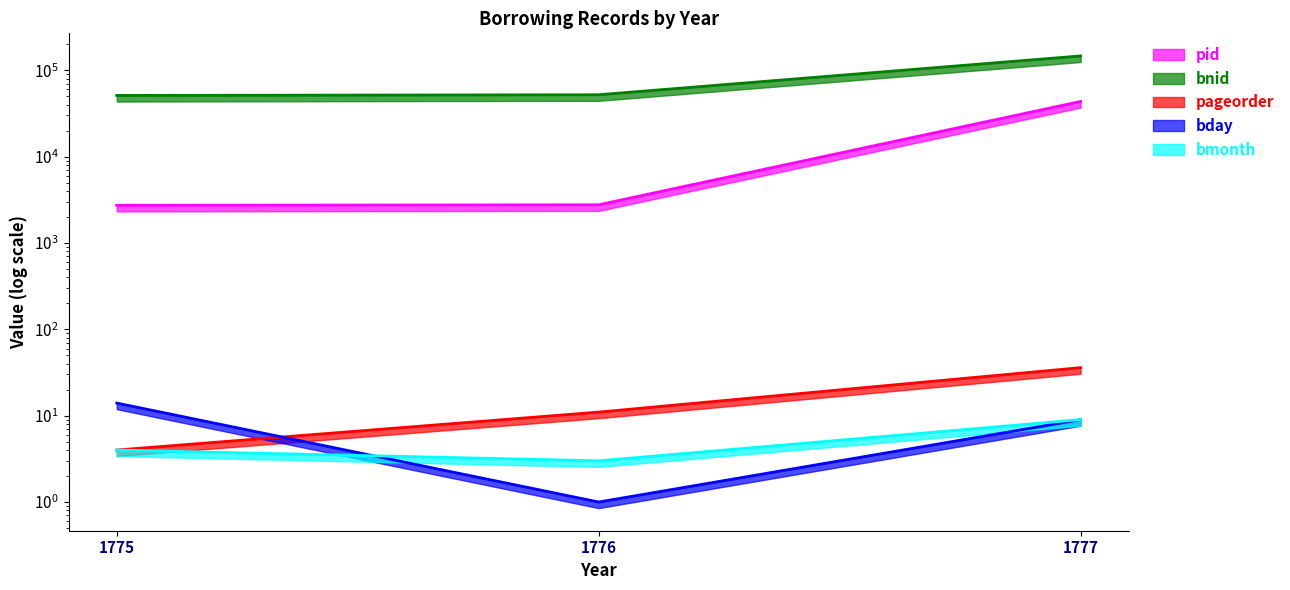

What is the difference between the highest and lowest values at 1776?

52171